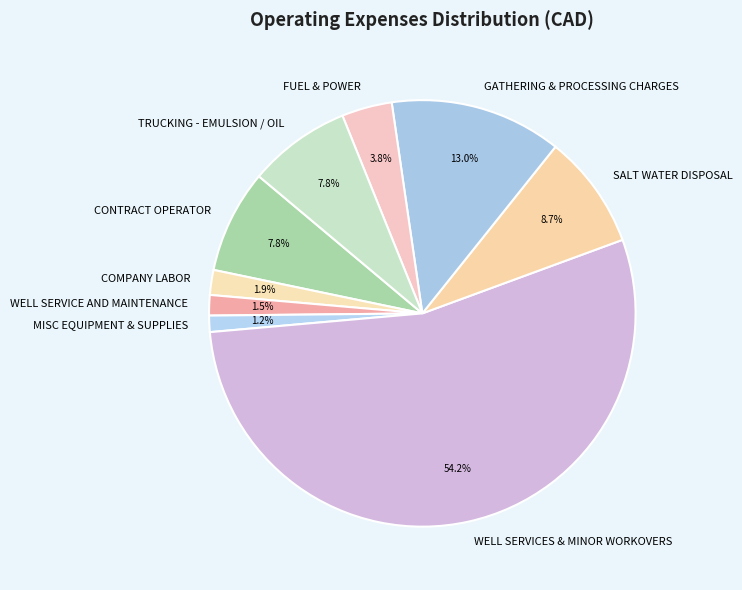

What is the largest slice in the pie chart?

WELL SERVICES & MINOR WORKOVERS